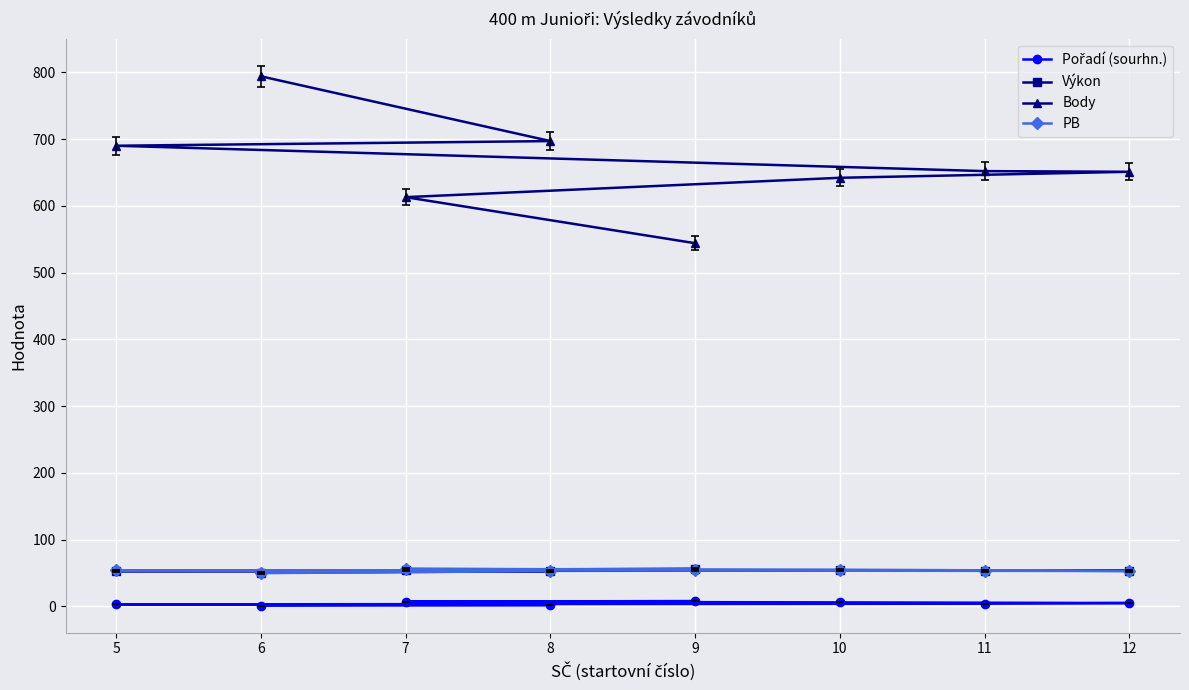

What is the difference between the maximum and minimum values in the Body series?

250.0